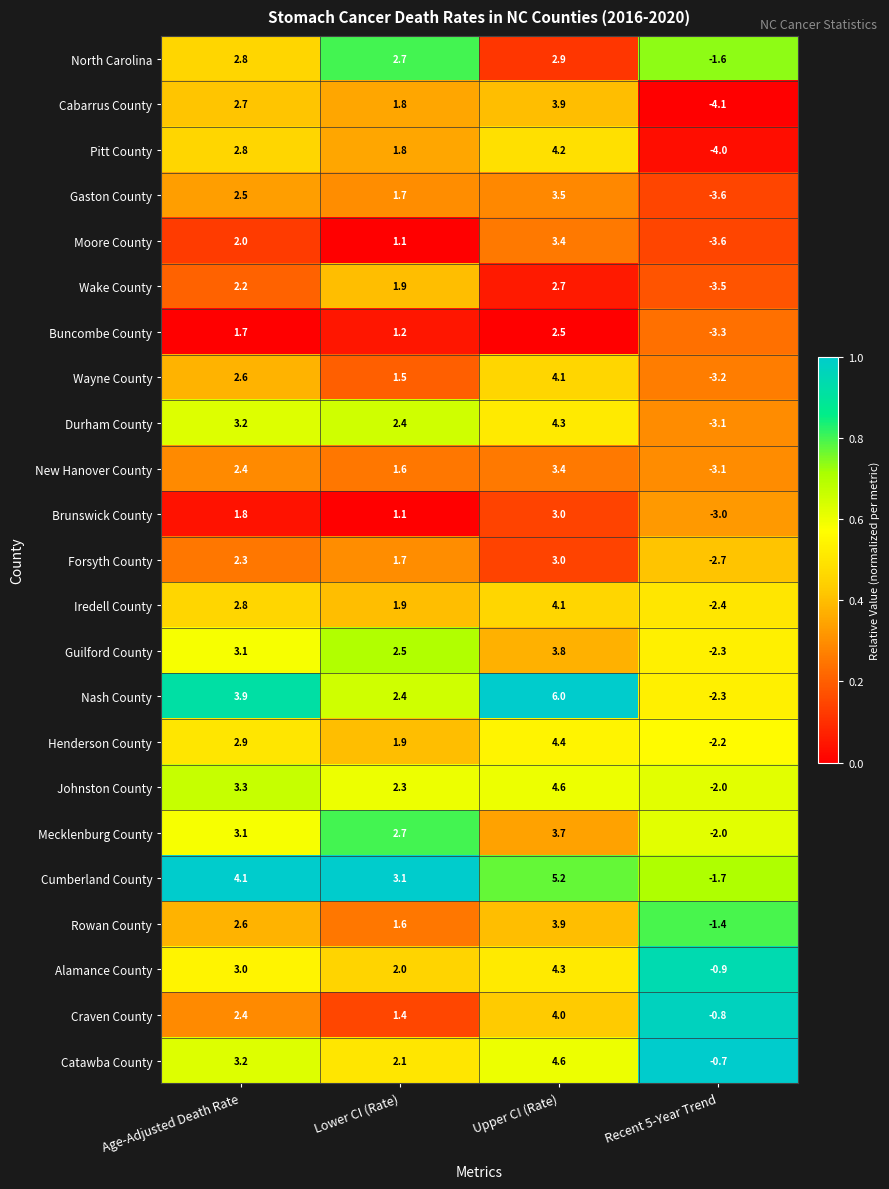

Is it true that Alamance County equals 5.9 at Upper CI (Rate)?

False